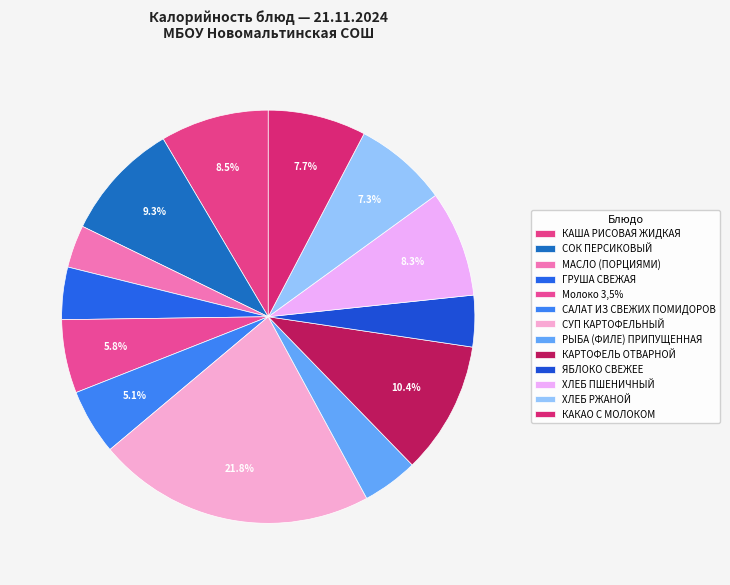

How many segments does this pie chart have?

13